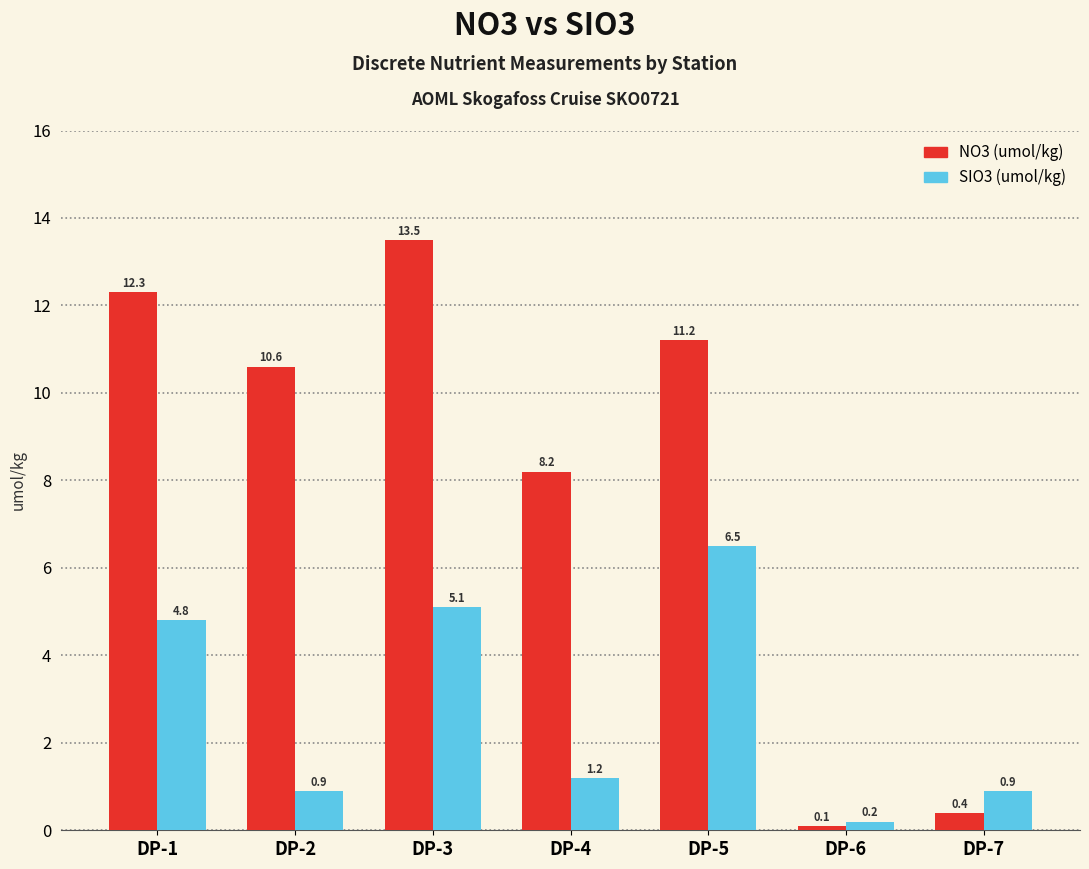

Is the value of NO3 (umol/kg) at DP-1 greater than the value of SIO3 (umol/kg) at DP-3?

Yes